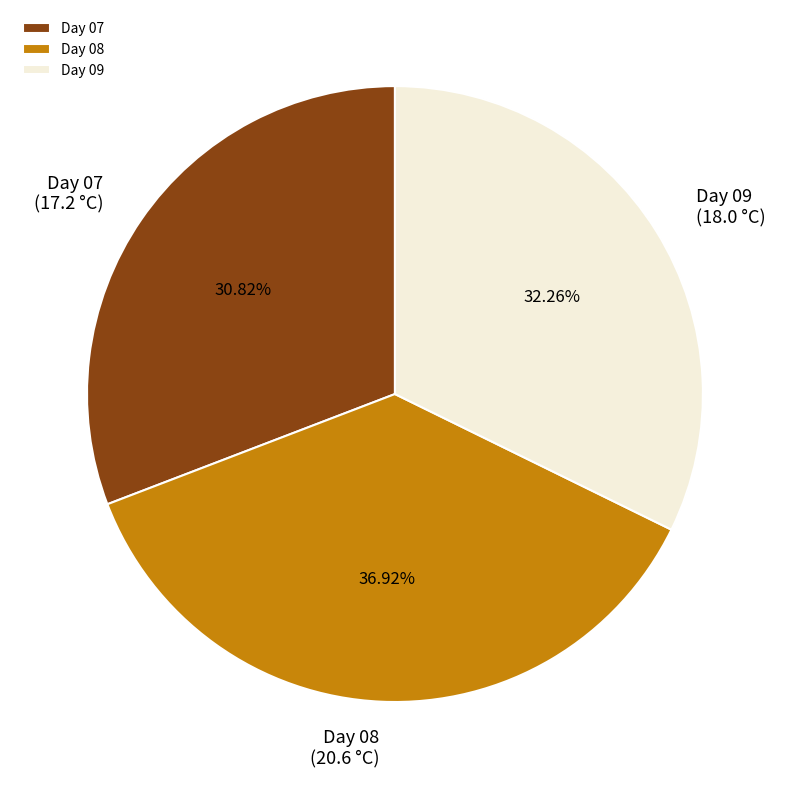

What is the largest slice in the pie chart?

Day 08